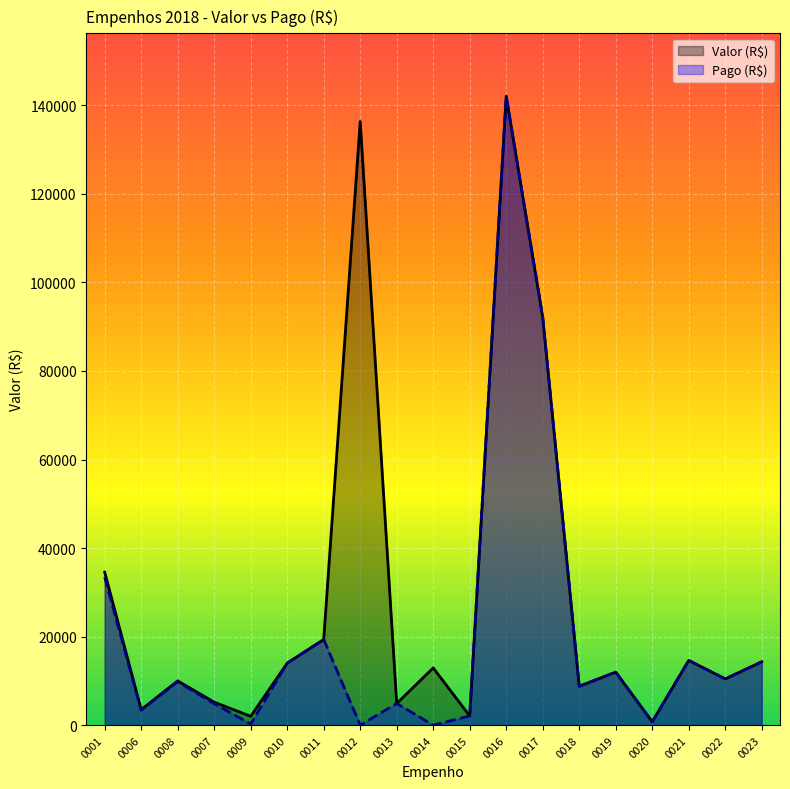

Which series has the largest total across all categories?

Valor (R$)